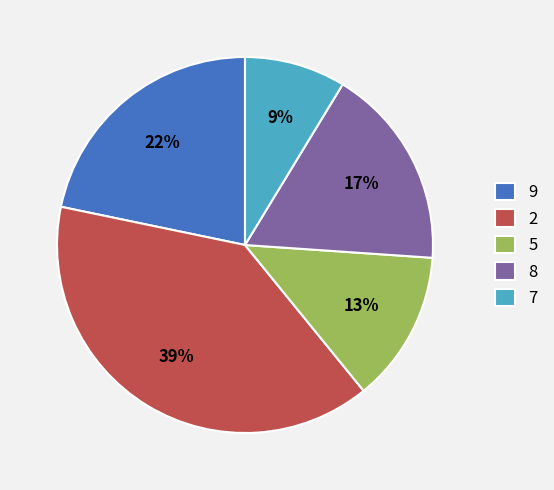

To the nearest percent, what percentage of the pie is 8?

17%